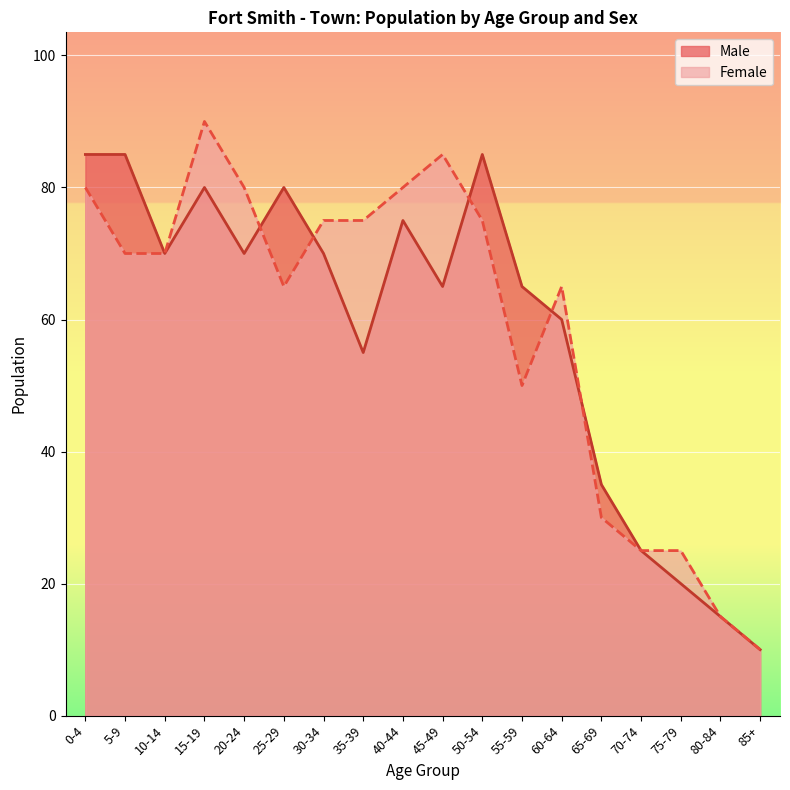

Rank the series by their average value, from lowest to highest.

Male, Female